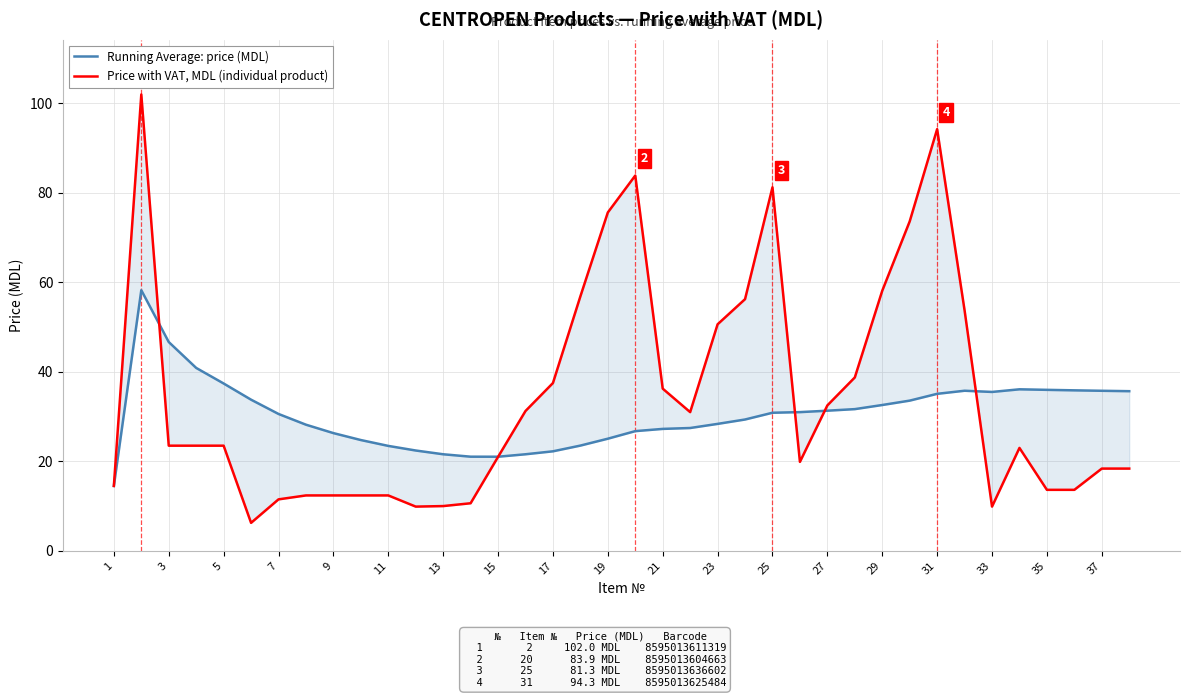

Does the chart have visible grid lines?

Yes